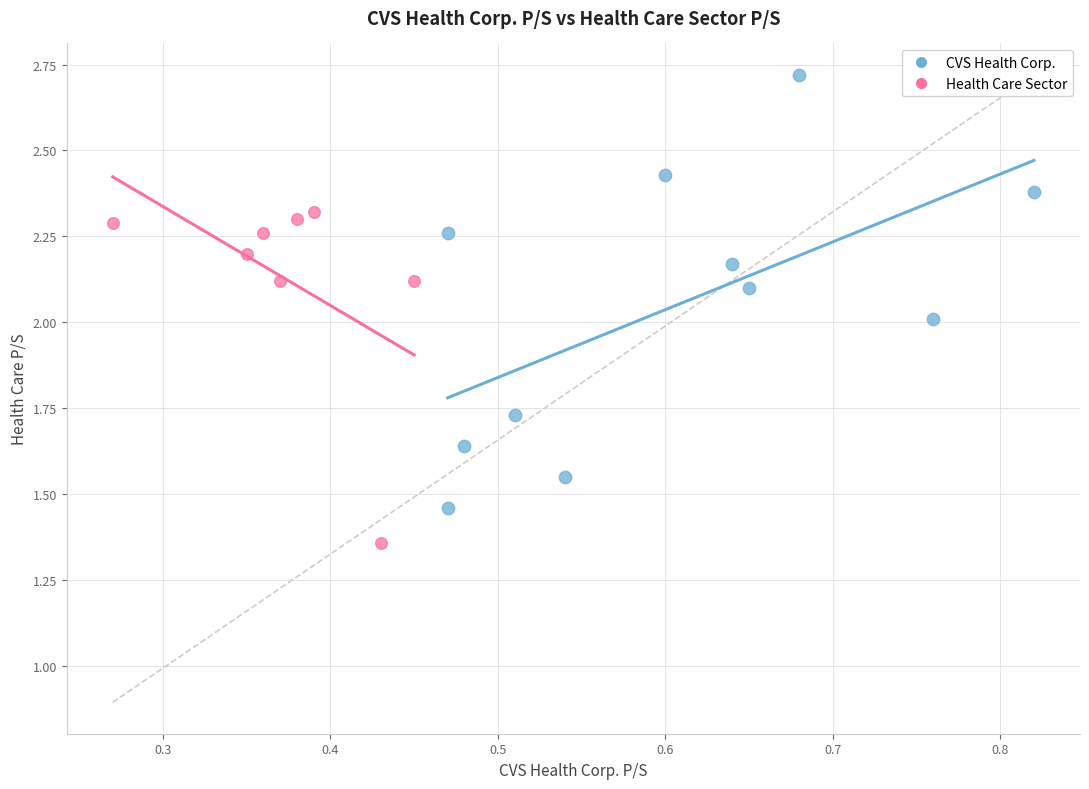

Which series contains the lowest Y value?

Health Care Sector